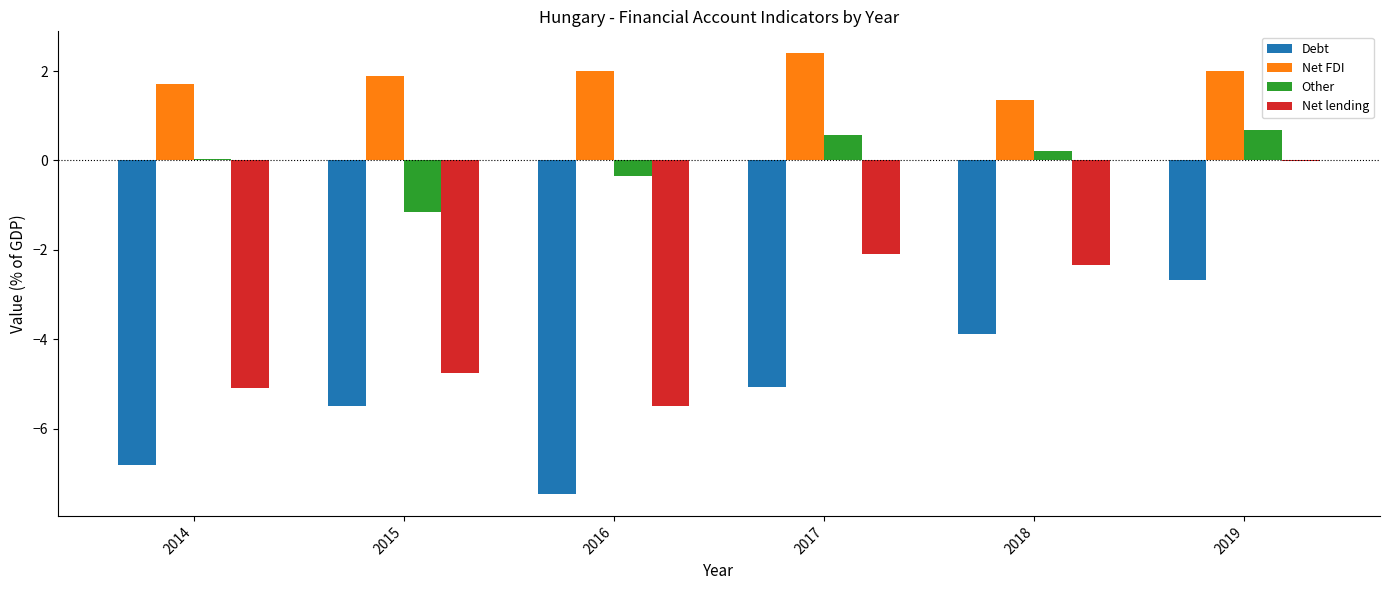

What is the maximum value for Net FDI?

2.4